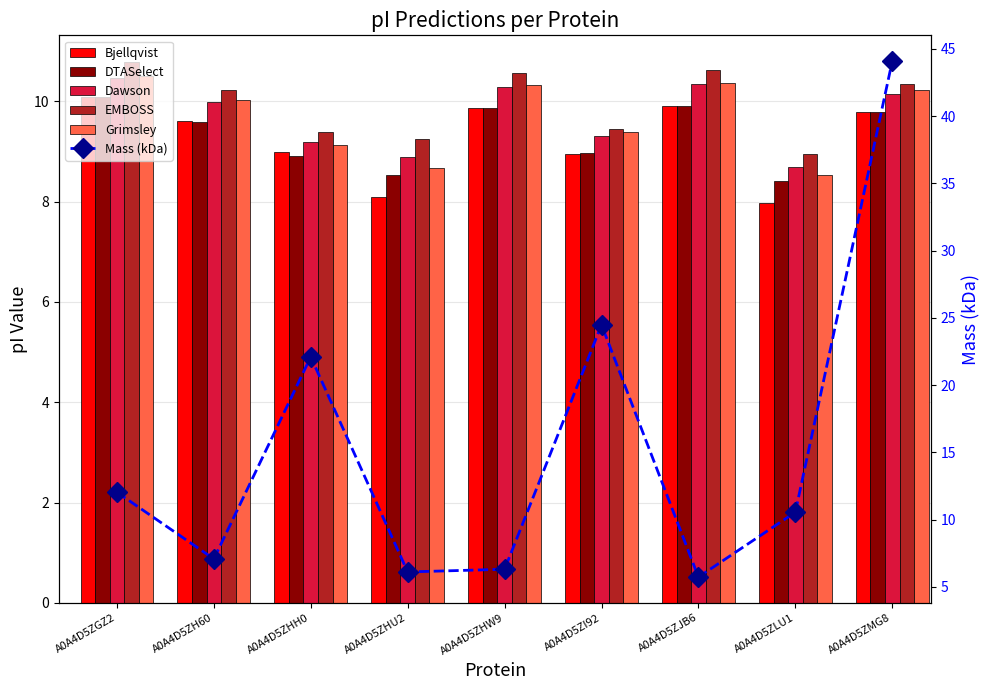

Which has a higher value, A0A4D5ZLU1 or A0A4D5ZGZ2?

A0A4D5ZGZ2